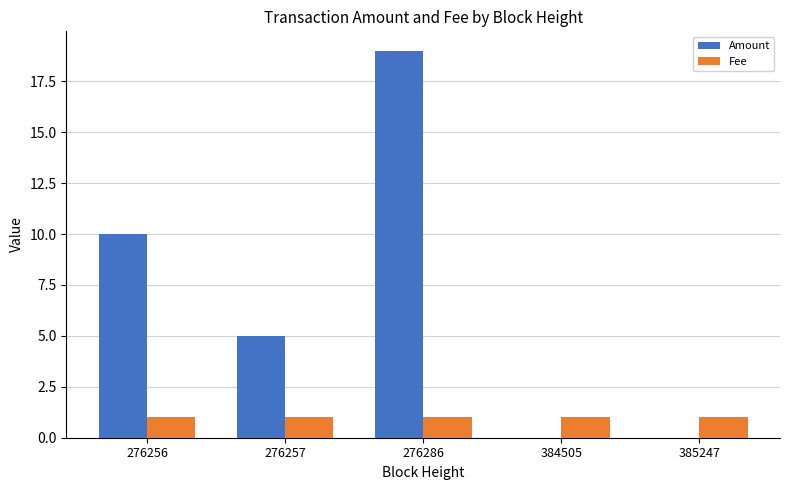

The Fee series shows 1 at 276286. True or false?

True